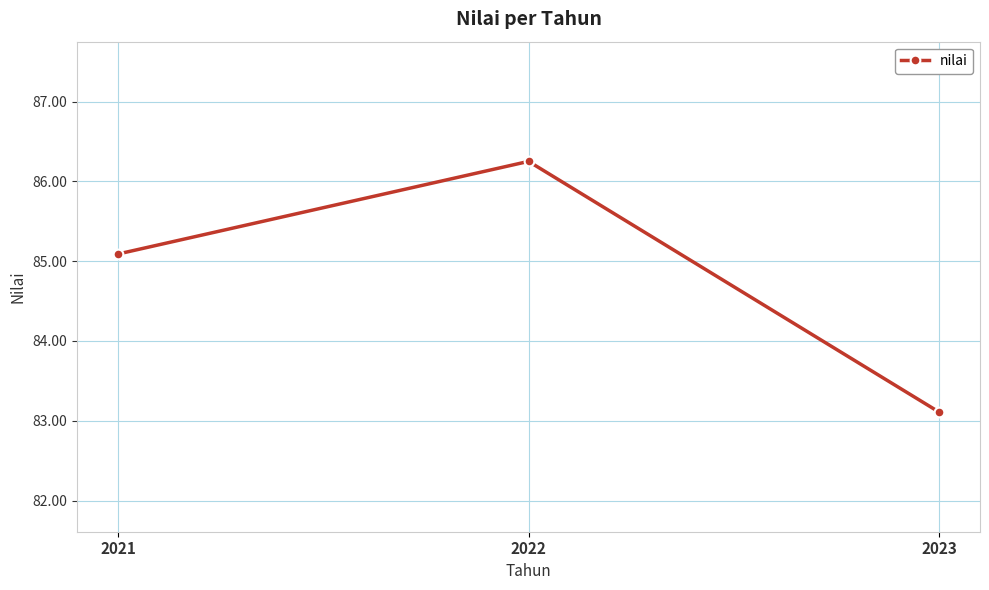

Rank the categories by value from lowest to highest.

2023, 2021, 2022